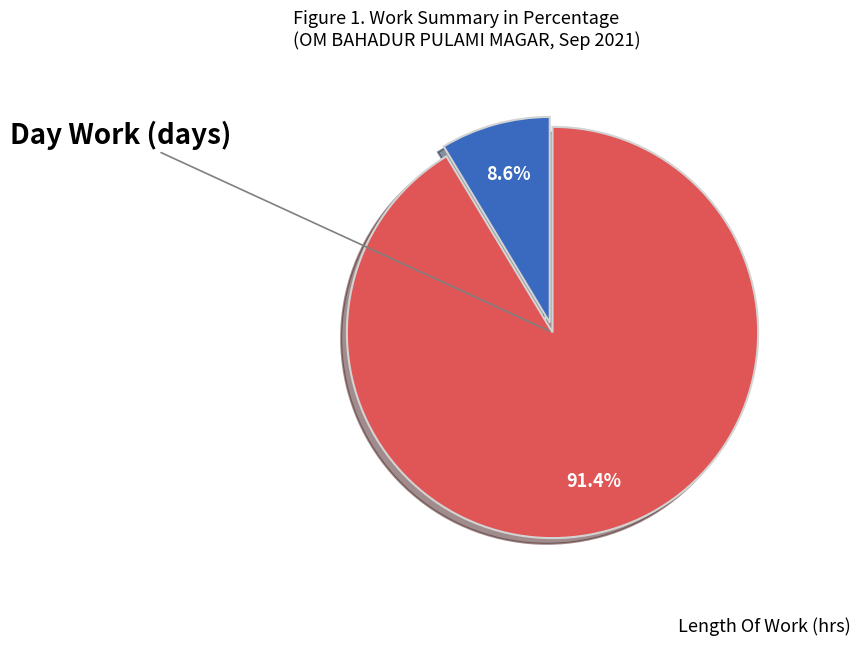

Is there a majority slice in this chart?

Yes